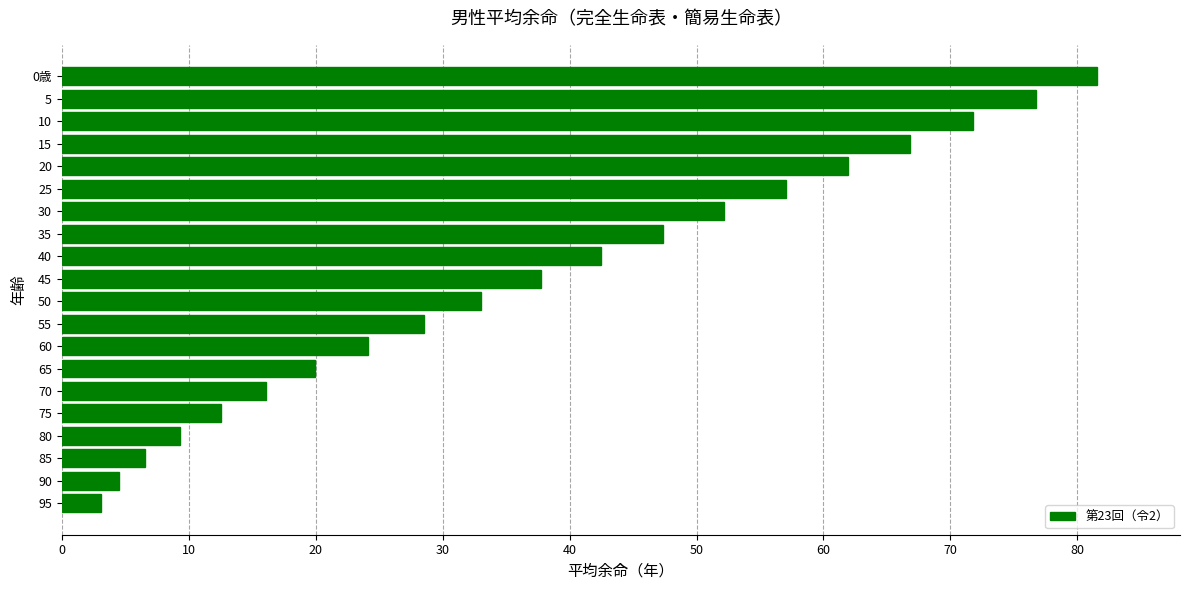

Which has a higher value, 75 or 95?

75